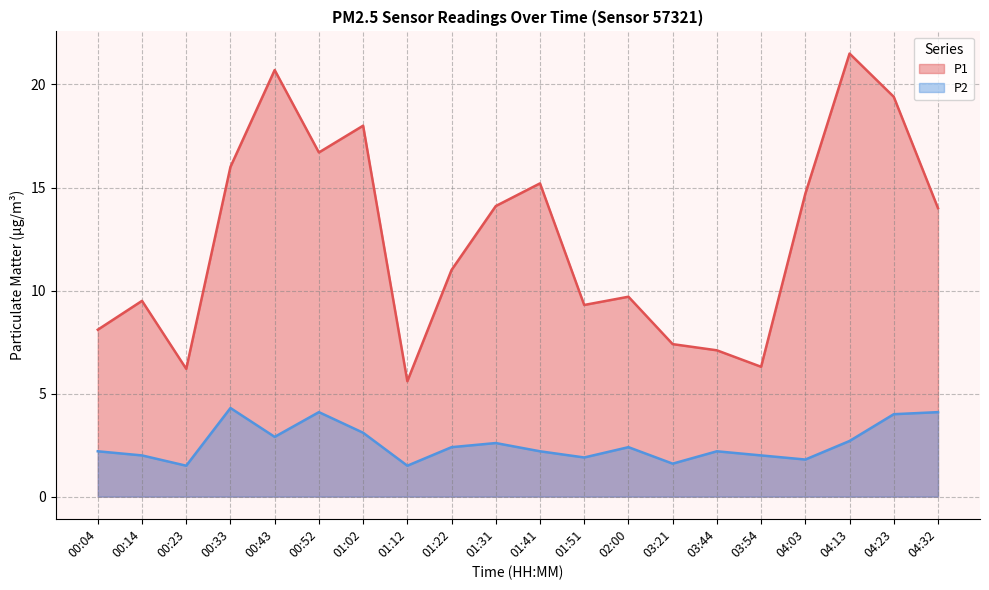

At 01:12, list the series in order from largest to smallest.

P1, P2